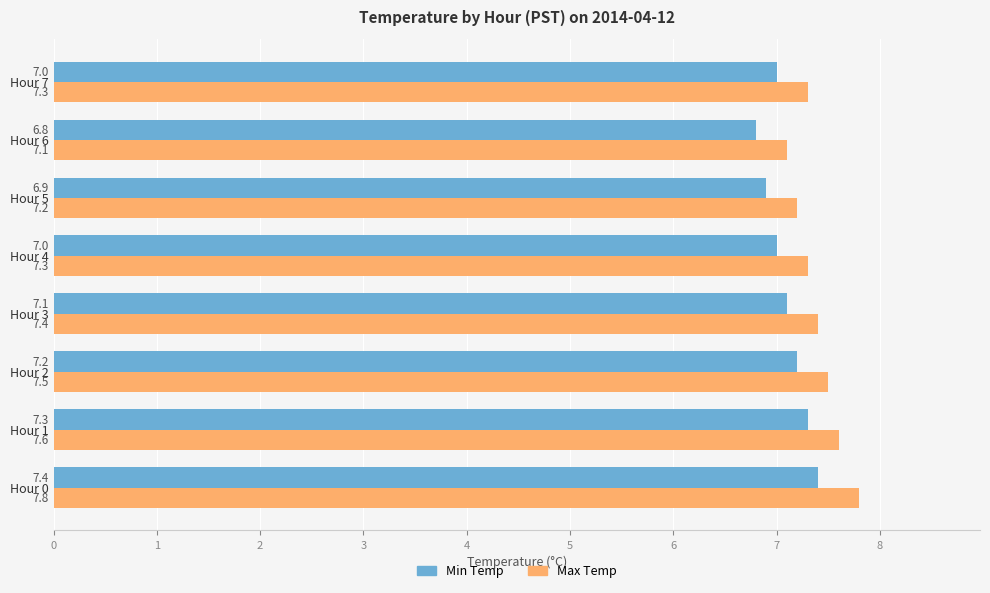

What is the average value of the Min Temp series?

7.1